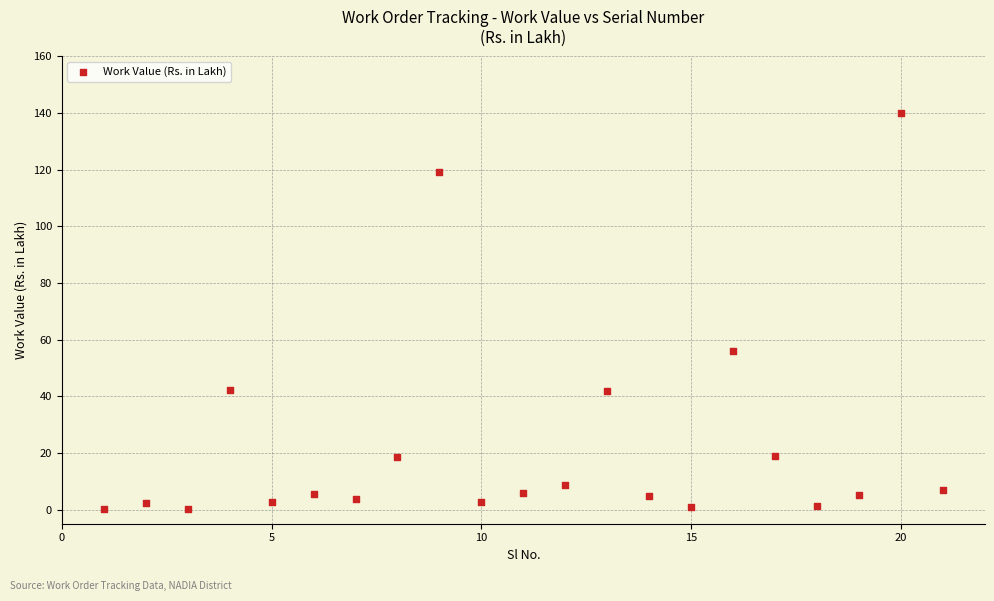

What is the range of X values (max minus min)?

20.0